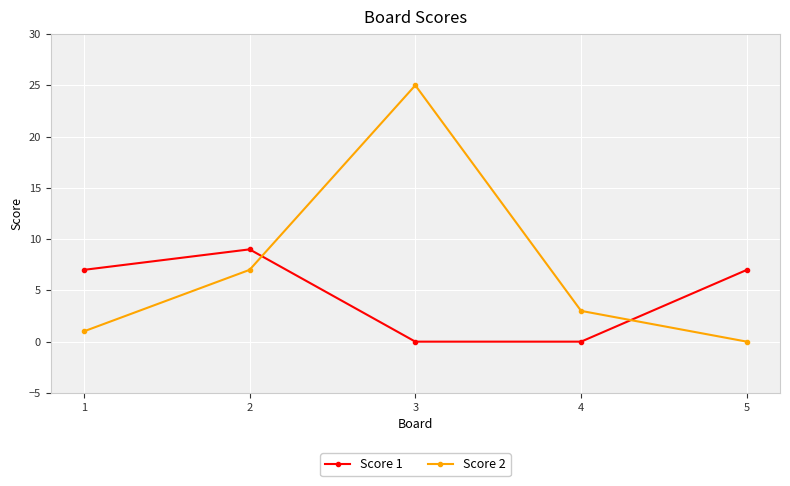

At which label does Score 2 first exceed 3?

2